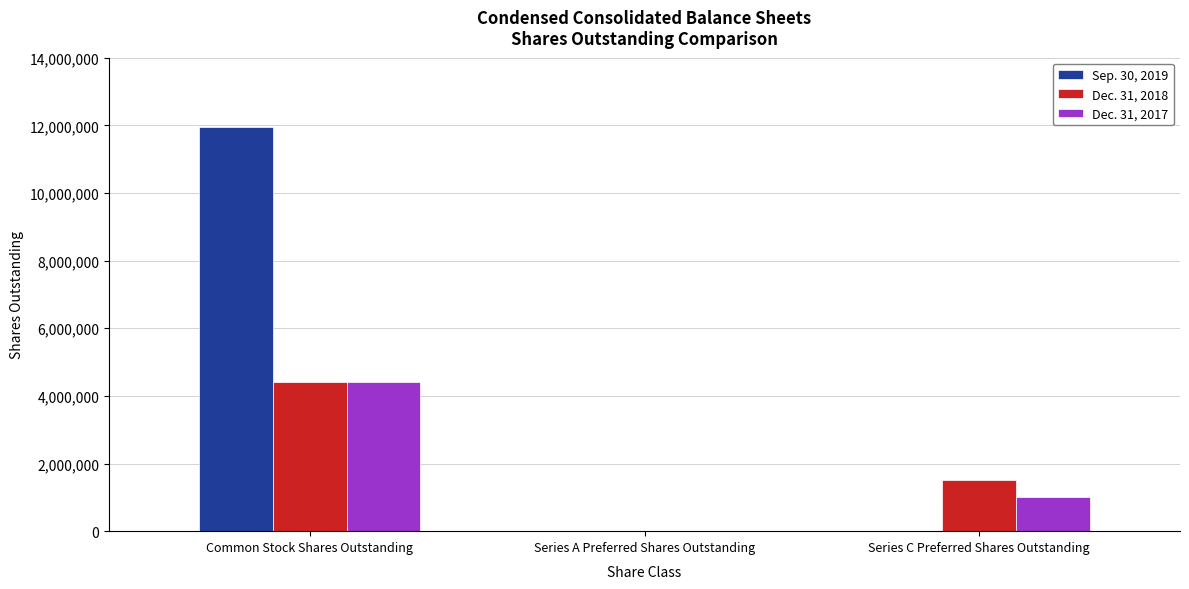

Where does the Sep. 30, 2019 series first go above 1231?

Common Stock Shares Outstanding